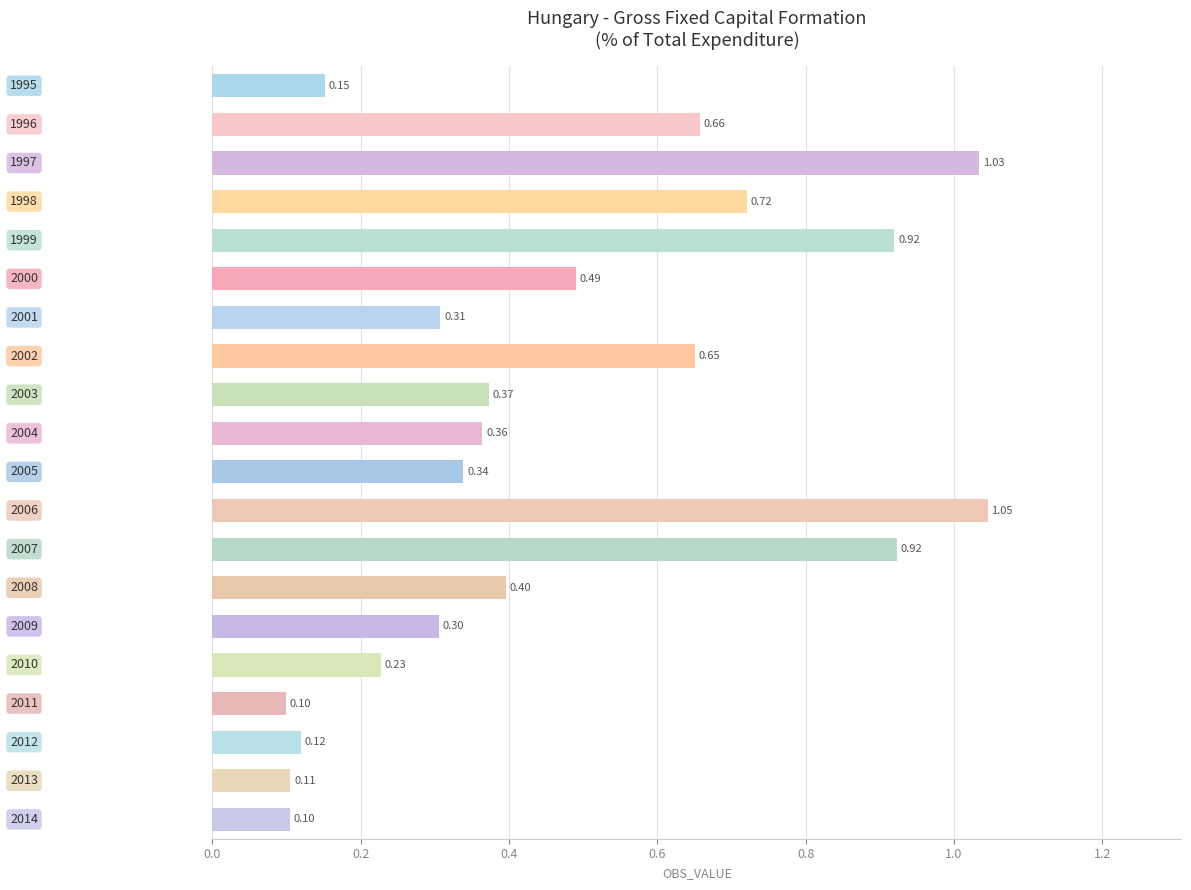

What is the sum of all values?

9.3